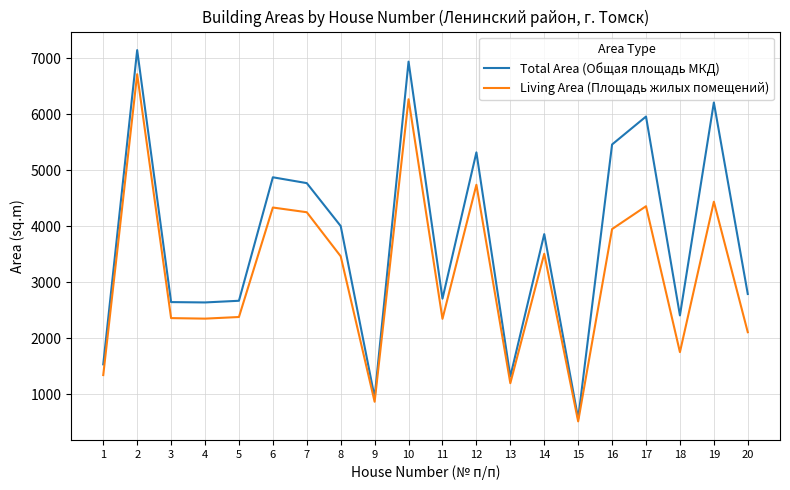

Rank the series by their average value, from highest to lowest.

Total Area (Общая площадь МКД), Living Area (Площадь жилых помещений)